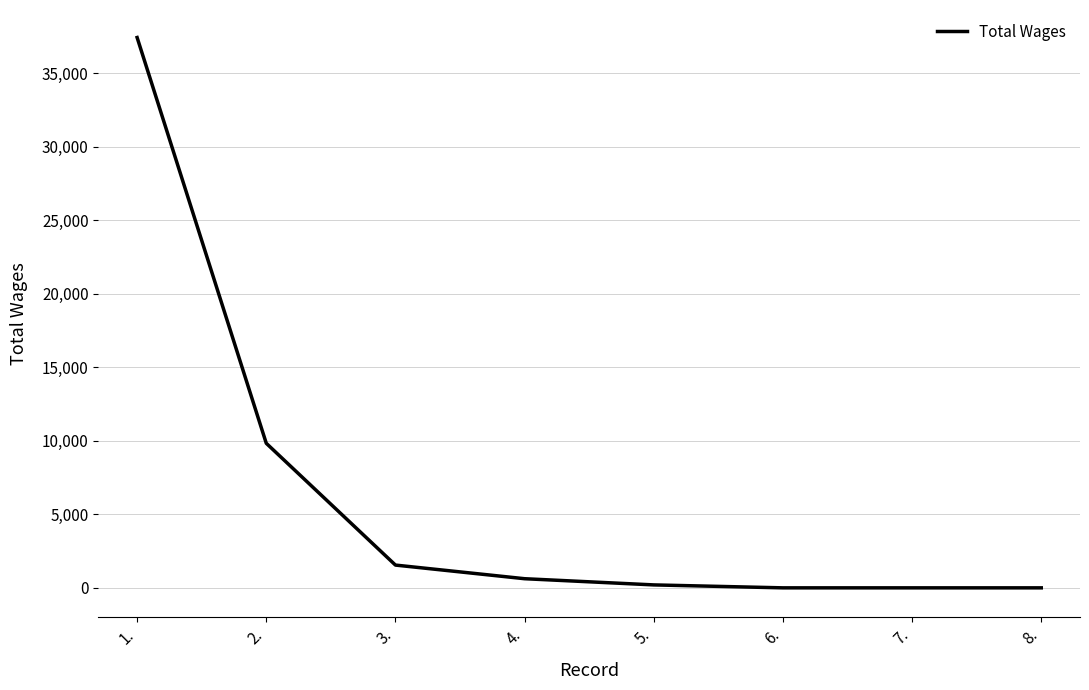

What is the difference between the second highest and second lowest values?

9828